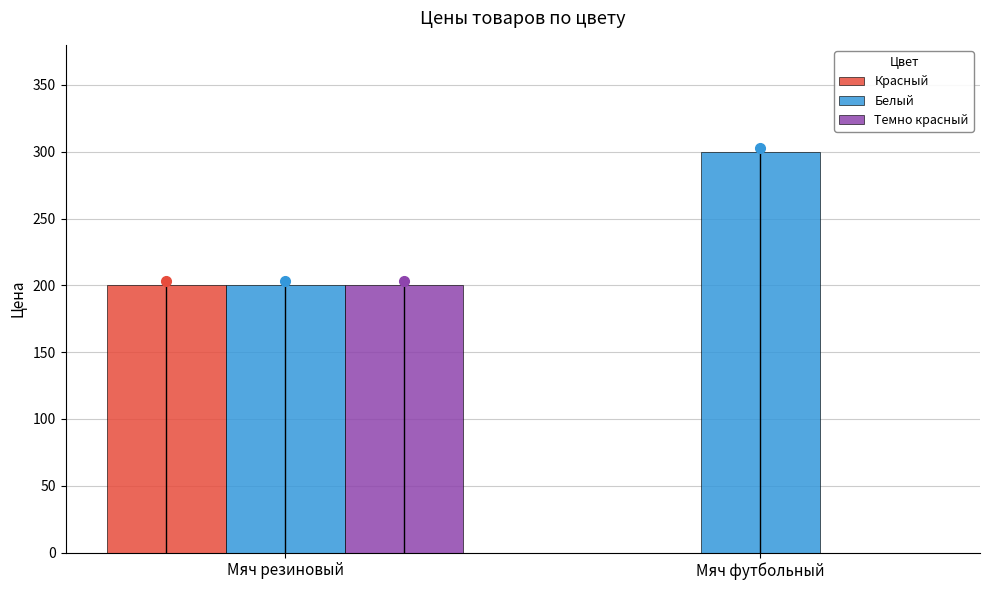

What is the sum of the Красный values at Мяч футбольный and Мяч резиновый?

200